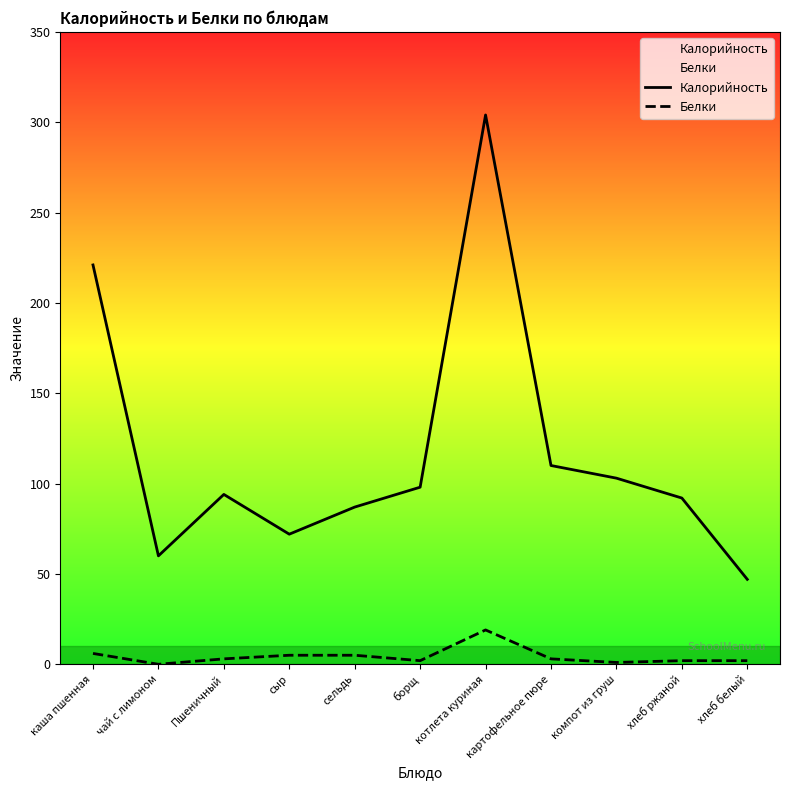

Which label corresponds to the smallest value in the chart?

чай с лимоном